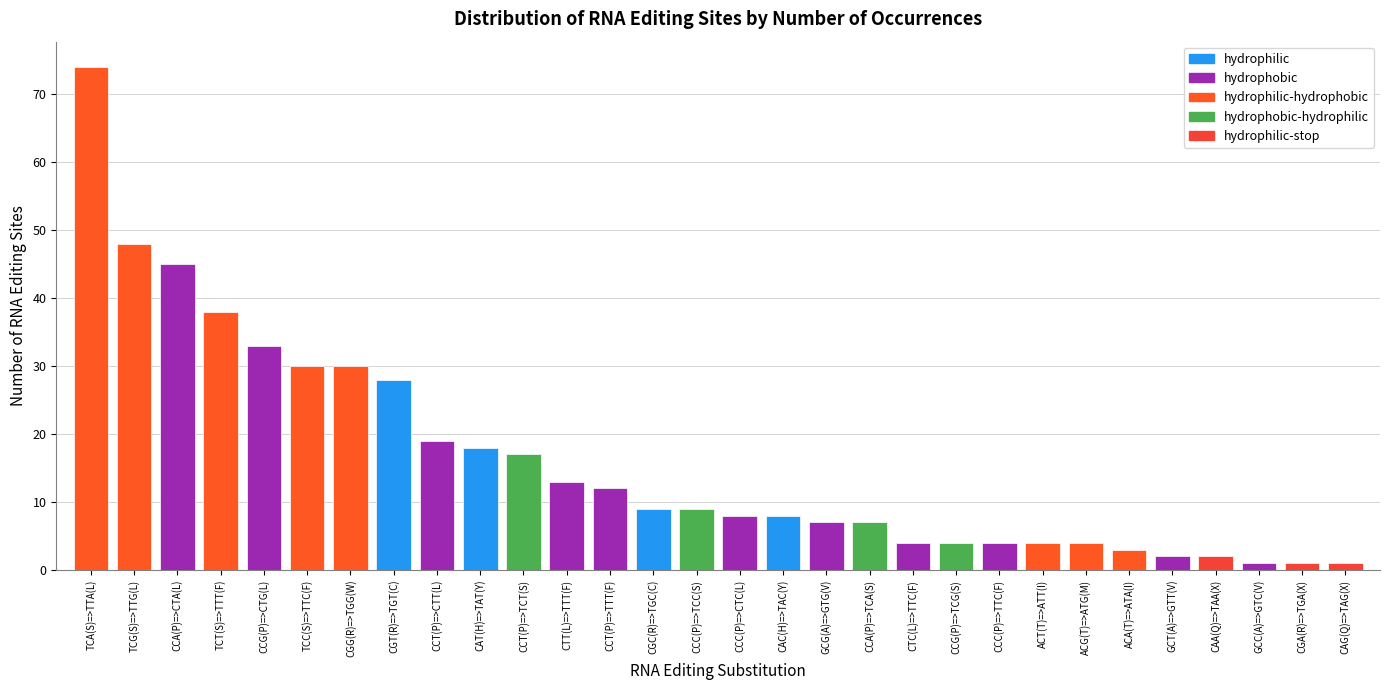

Reading left to right, list all the values displayed in this chart.

74	48	45	38	33	30	30	28	19	18	17	13	12	9	9	8	8	7	7	4	4	4	4	4	3	2	2	1	1	1